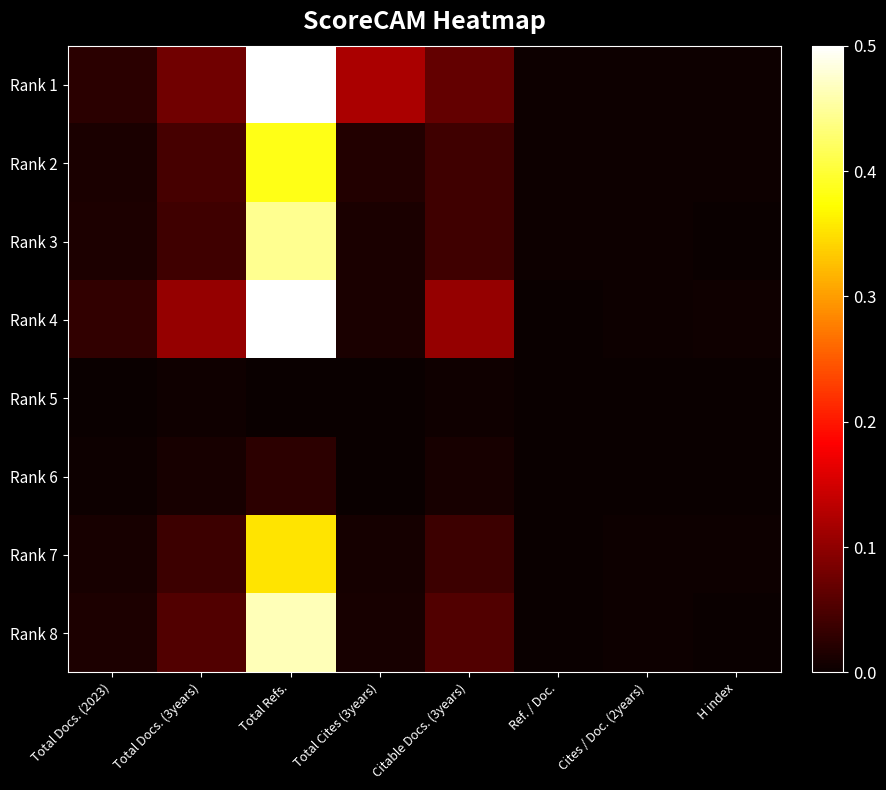

How many series are shown in this chart?

8